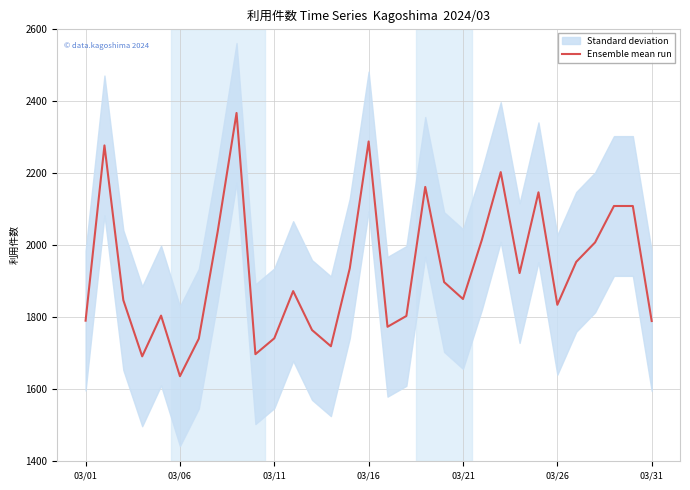

Between 16 and 12, which is larger?

16